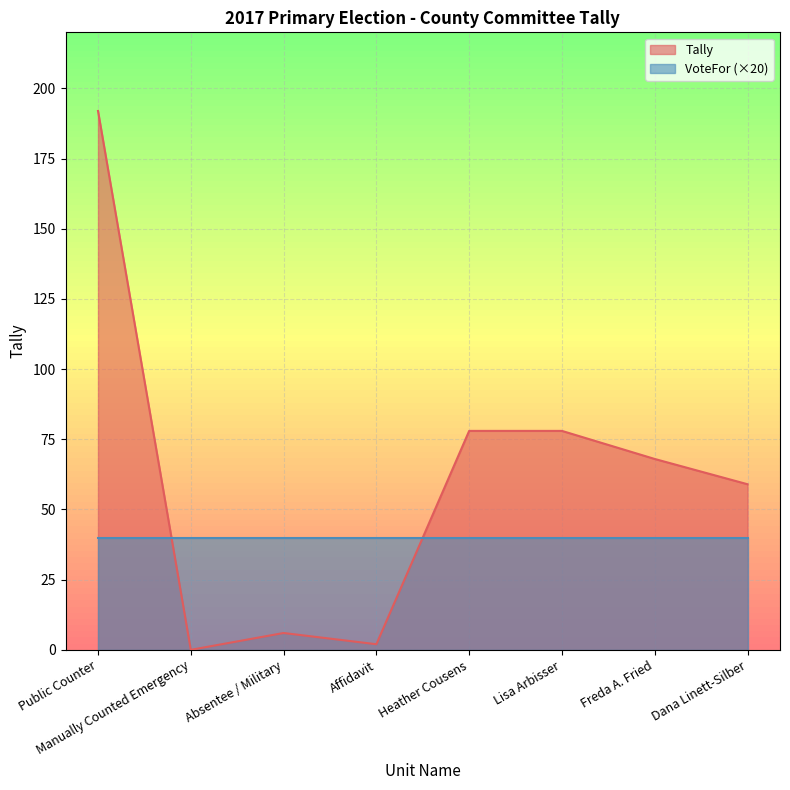

At which label is the value closest to 96?

Heather Cousens